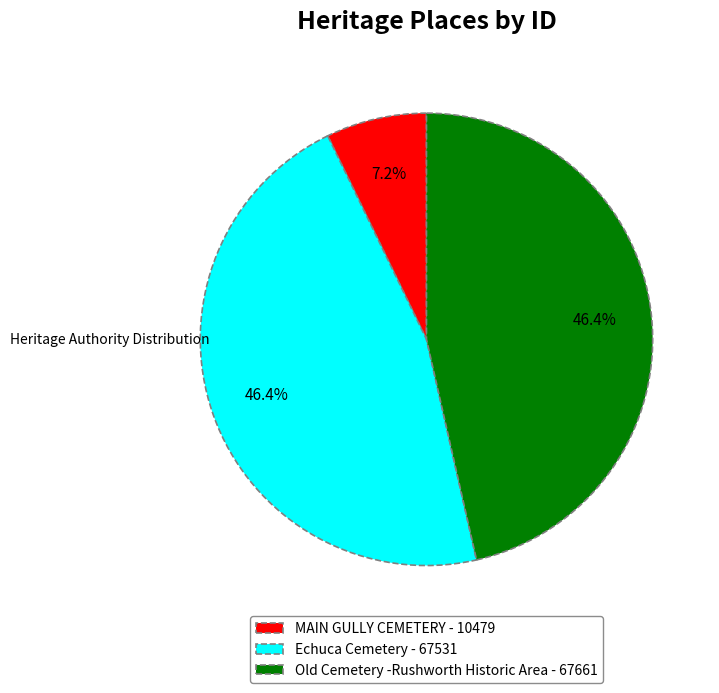

True or false: Old Cemetery -Rushworth Historic Area accounts for 46% of the total.

True